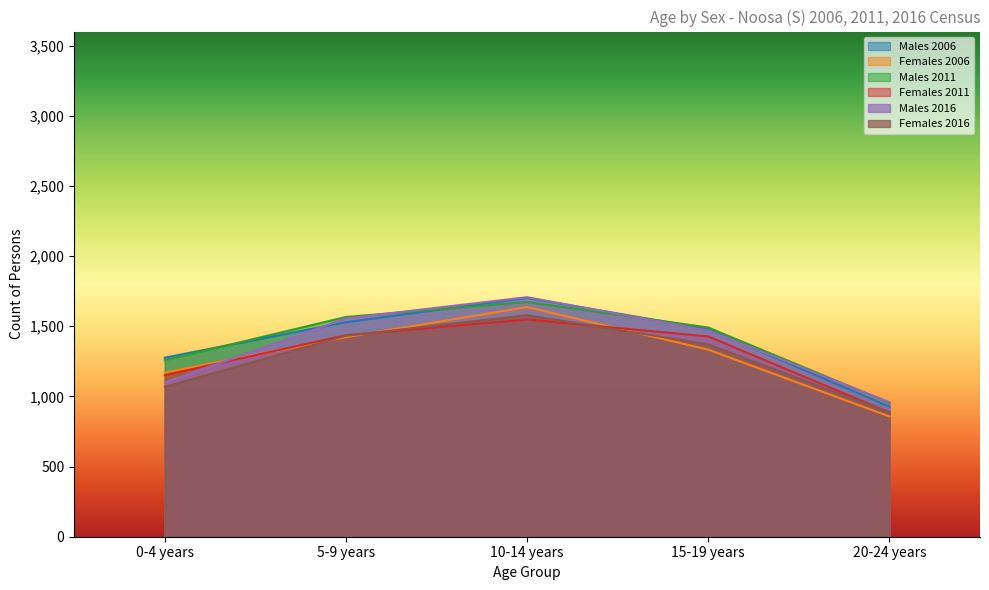

Which series ends up on top after the final intersection of Males 2016 and Males 2011?

Males 2016